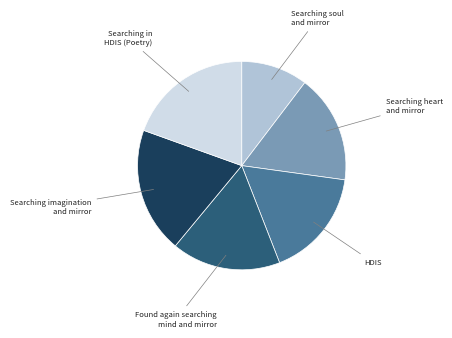

Does any single category account for the majority?

No